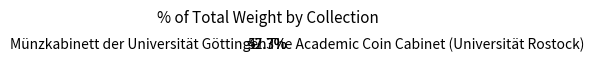

What is the majority slice?

The Academic Coin Cabinet (Universität Rostock)